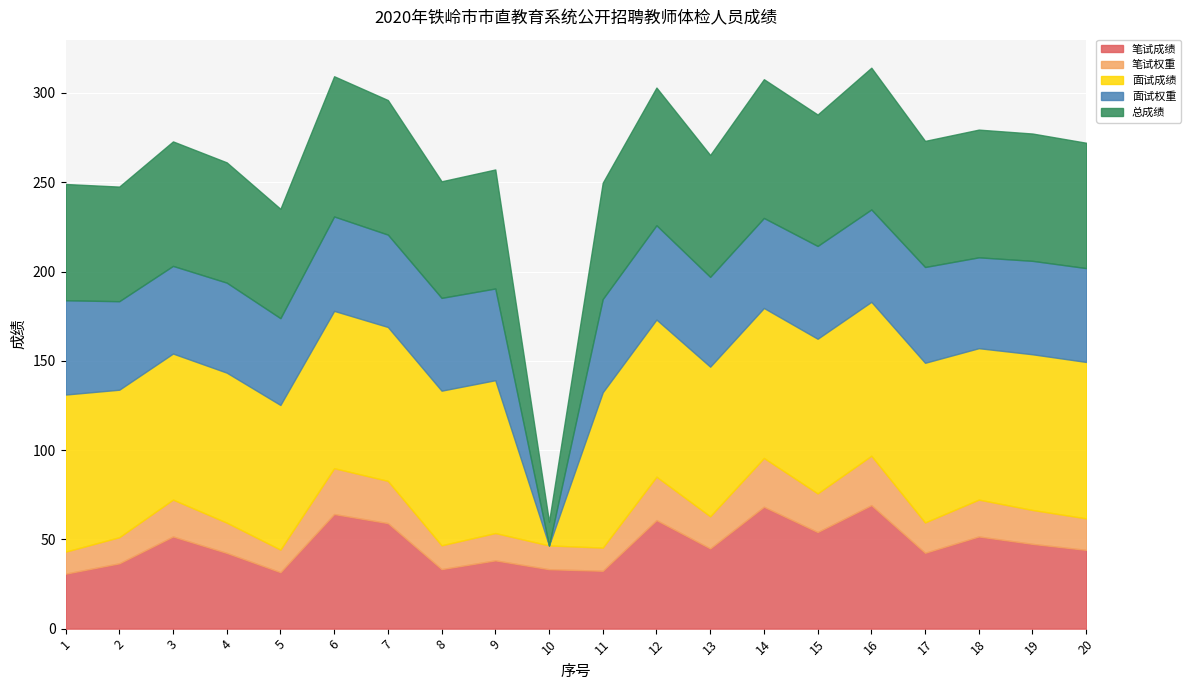

What are all the series names shown in the legend?

笔试成绩, 笔试权重, 面试成绩, 面试权重, 总成绩